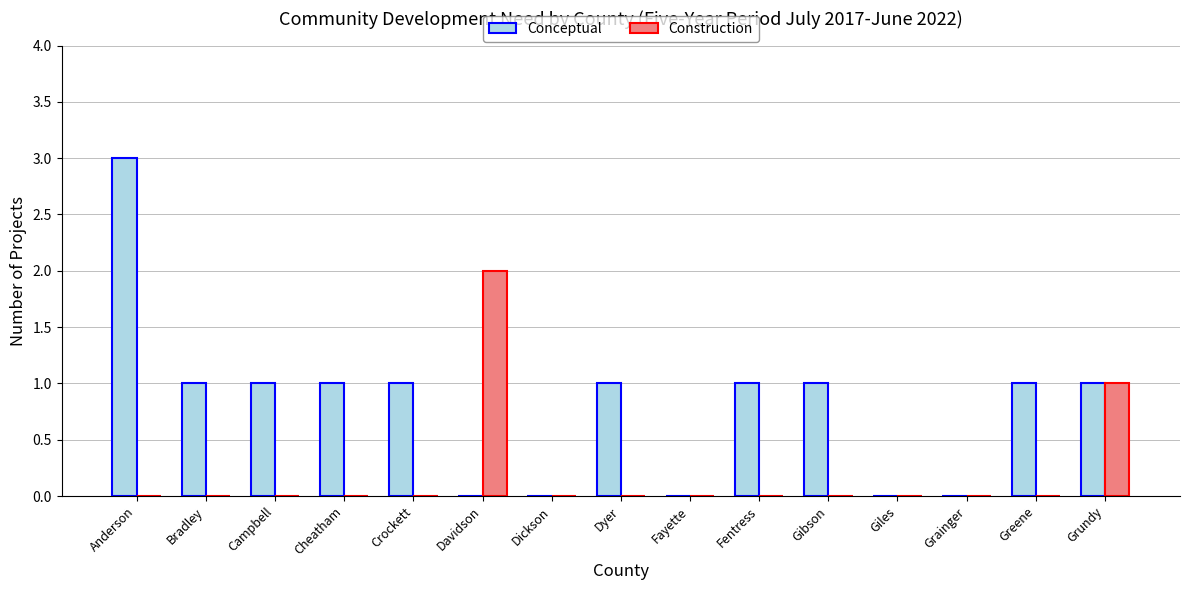

Is the value of Conceptual at Grundy greater than the value of Construction at Gibson?

Yes